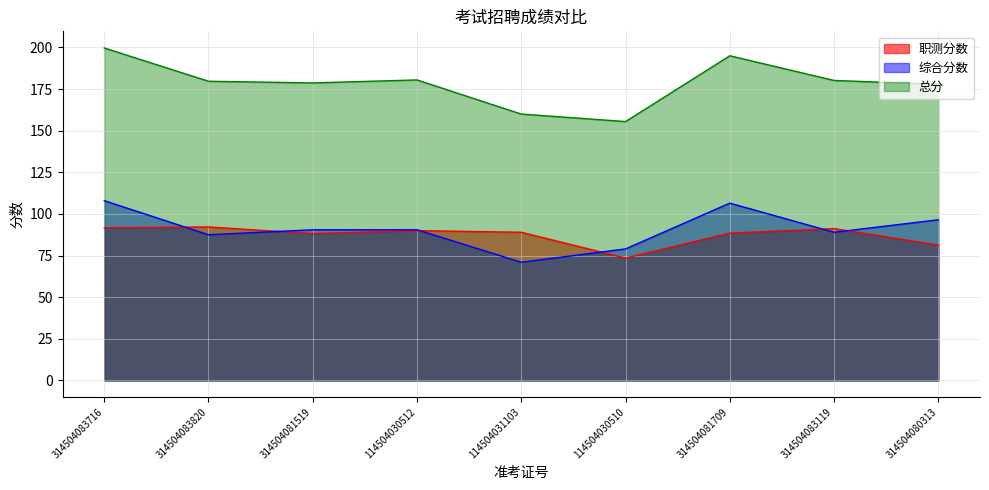

True or false: 总分 and 综合分数 cross at least once.

False